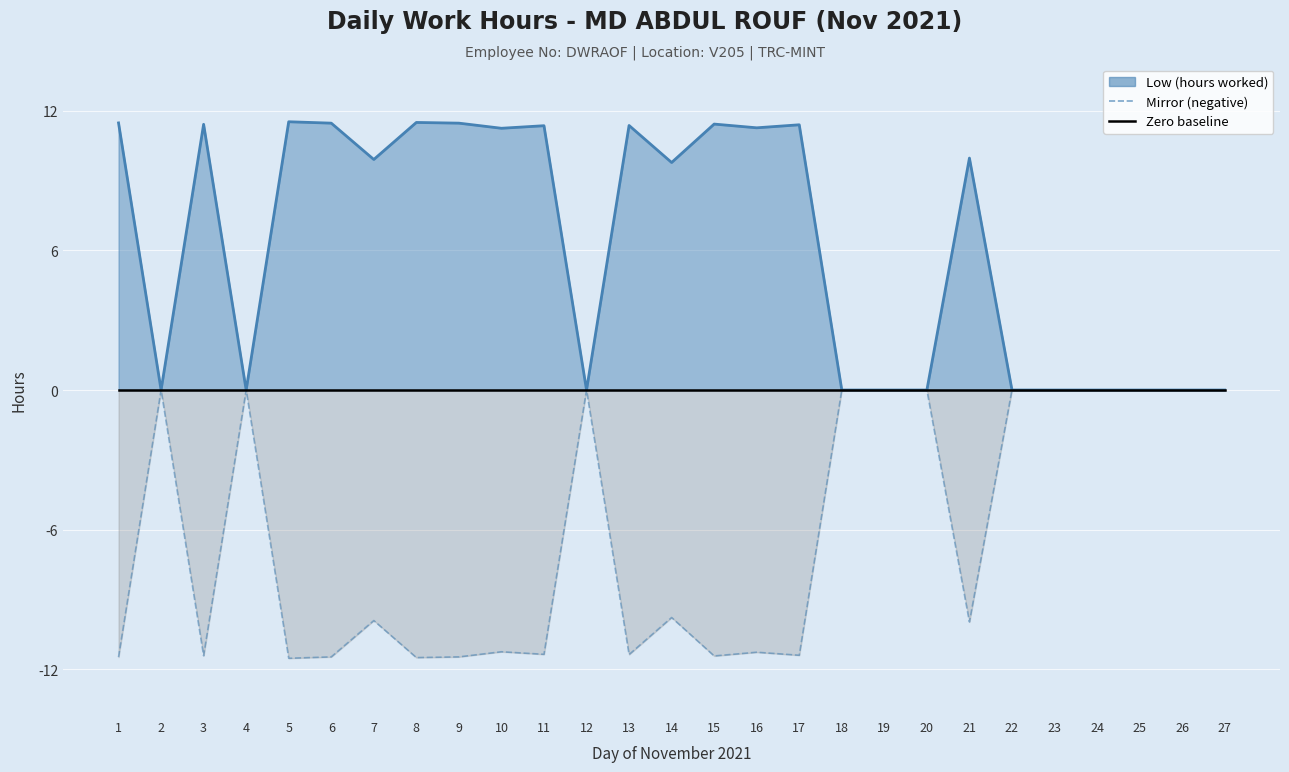

At how many categories does at least one series exceed -11?

27